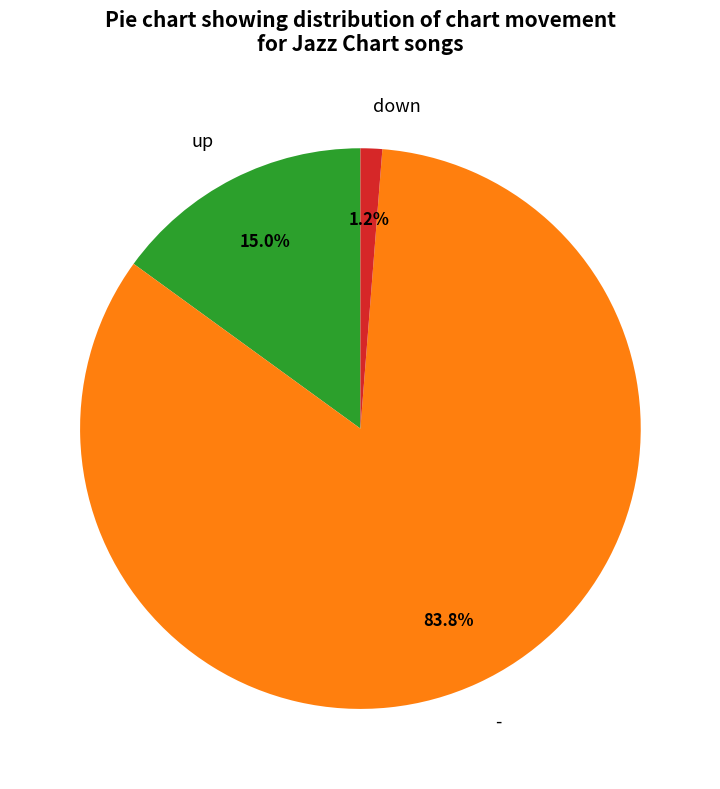

Approximately how many times larger is the value at up compared to -?

0.2